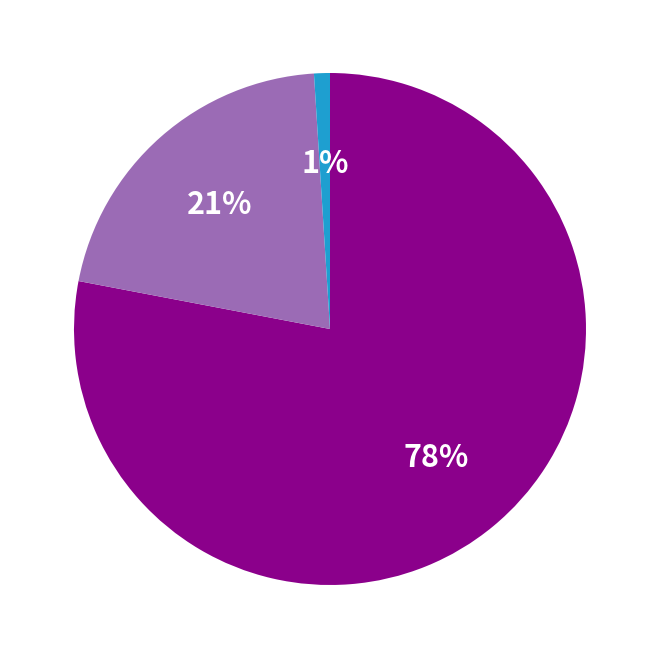

Does any single category account for the majority?

Yes